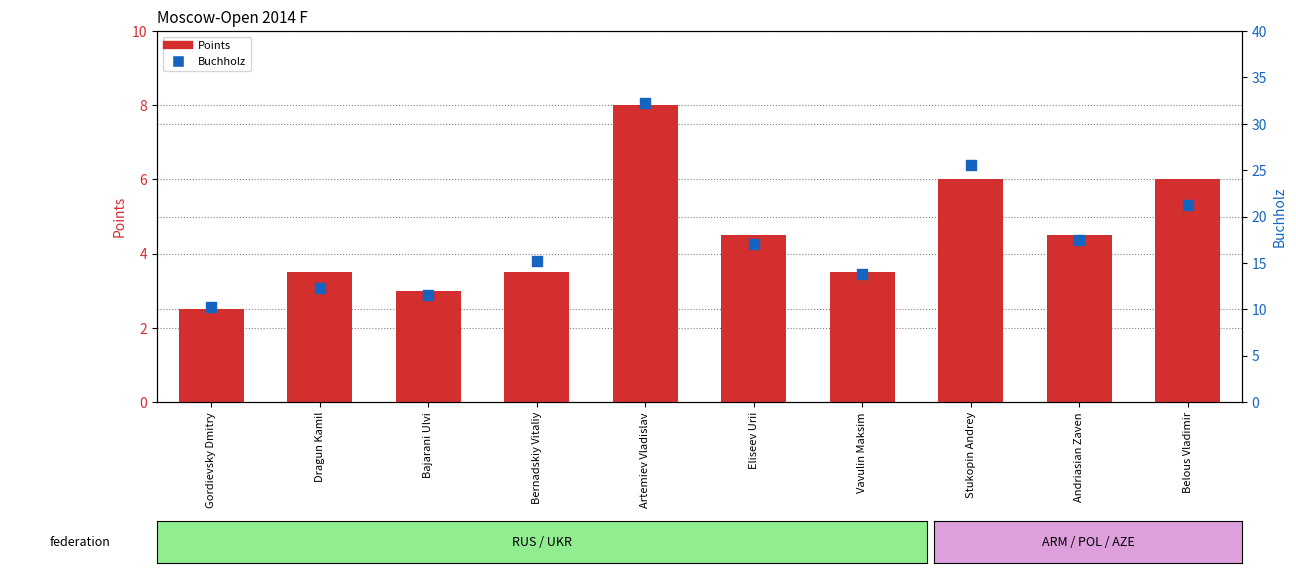

What is the total value across all series at Andriasian Zaven?

22.0